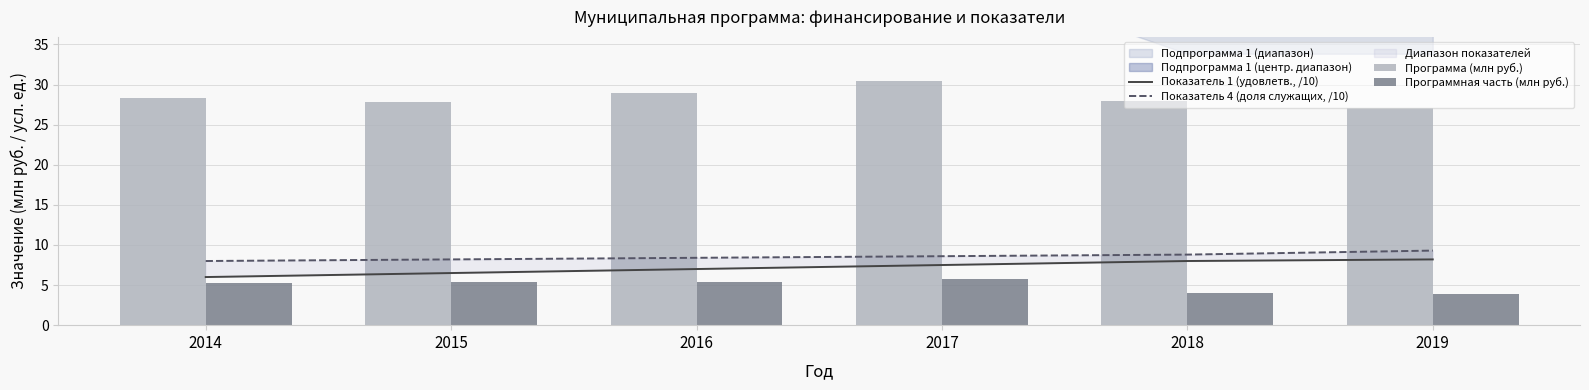

How many data points in Показатель 1 (удовлетв., /10) are above 7?

3